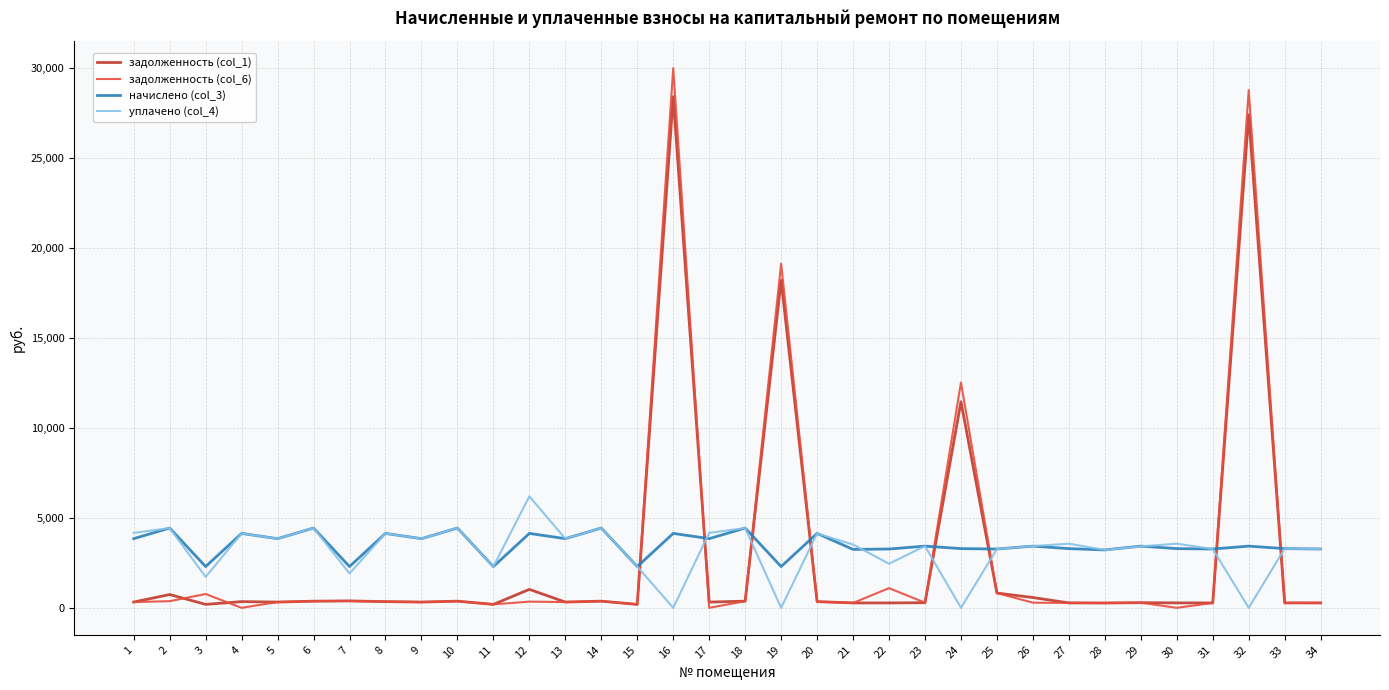

At which category is the sum across all series the highest?

16